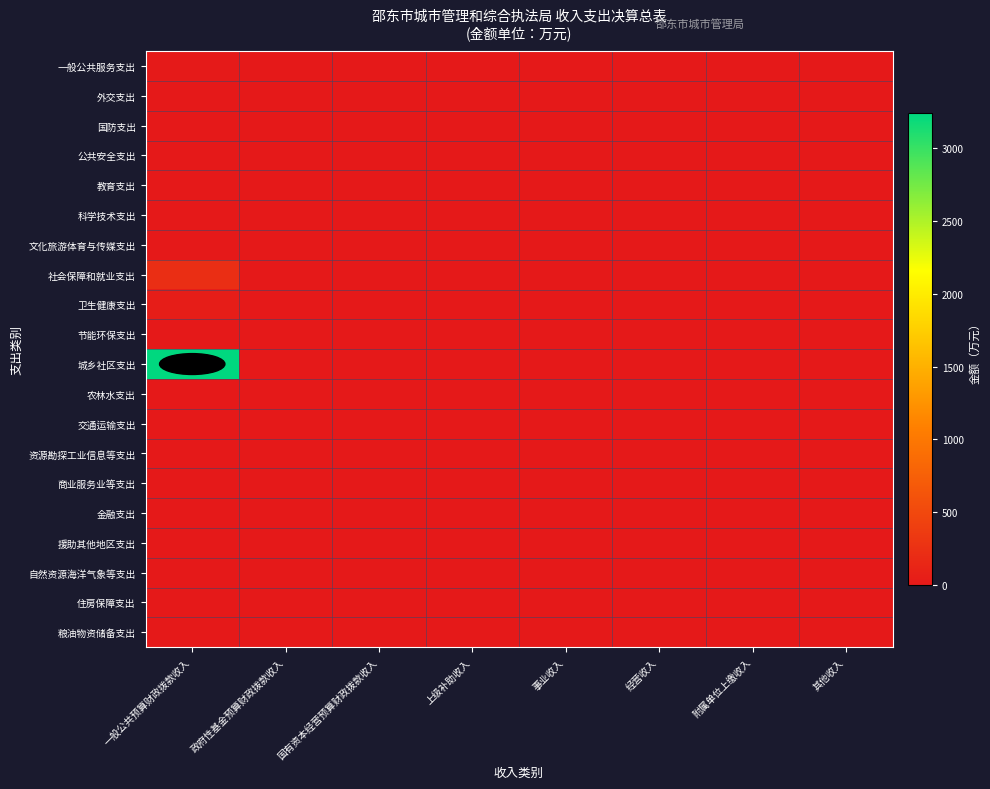

At which category is the sum across all series the highest?

一般公共预算财政拨款收入